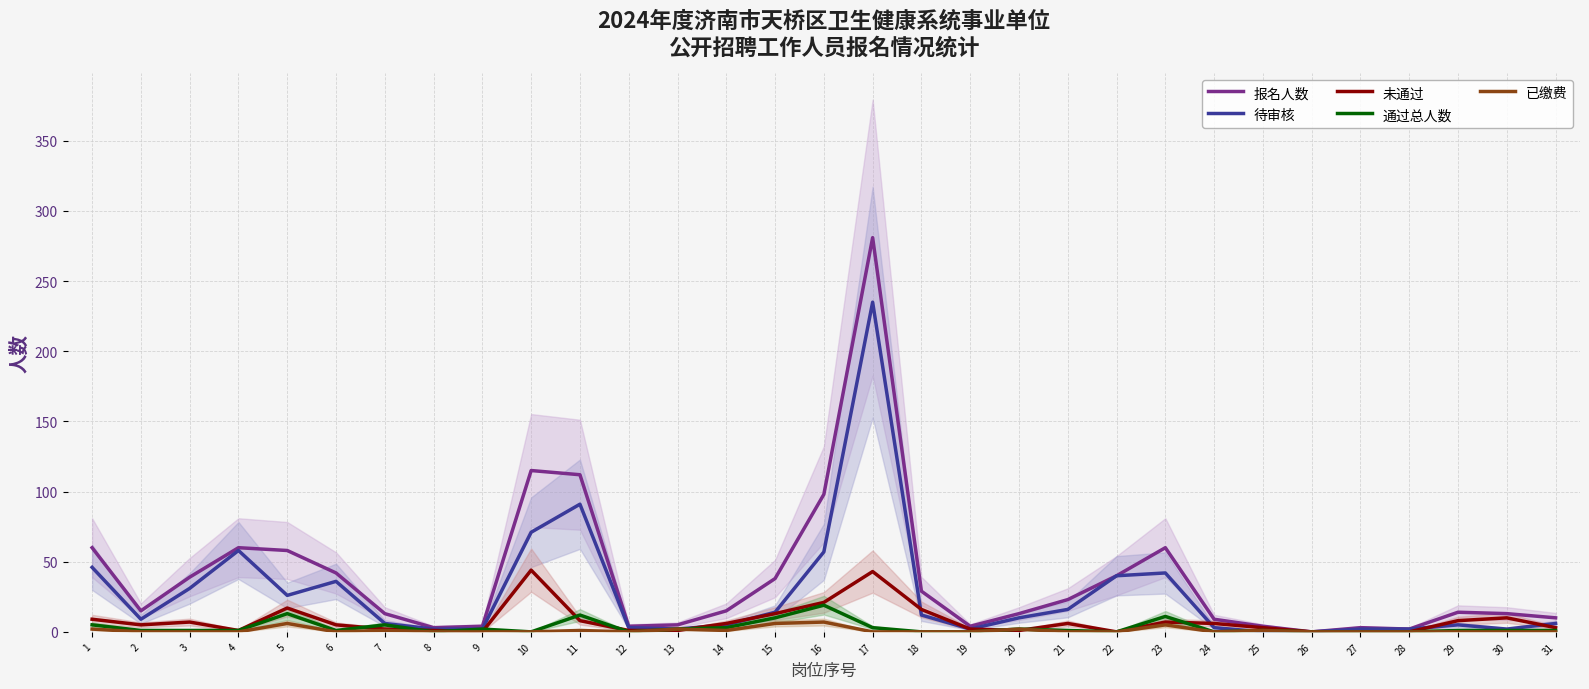

Reading right to left, list all the values displayed in this chart.

报名人数: 10	13	14	2	3	0	4	9	60	40	23	13	4	29	281	98	38	15	5	4	112	115	4	3	13	42	58	60	39	15	60
待审核: 6	2	5	2	2	0	0	3	42	40	16	10	2	12	235	57	14	5	2	3	91	71	2	2	6	36	26	58	31	9	46
未通过: 3	10	8	0	0	0	3	6	7	0	6	1	2	16	43	21	13	6	1	1	8	44	0	1	2	5	17	1	7	5	9
通过总人数: 1	1	1	0	0	0	1	0	11	0	1	2	0	0	3	19	10	3	2	0	12	0	2	0	5	1	13	1	1	1	5
已缴费: 0	0	0	0	0	0	1	0	5	0	0	2	0	0	0	7	6	1	2	0	1	0	0	0	1	0	6	0	0	0	2